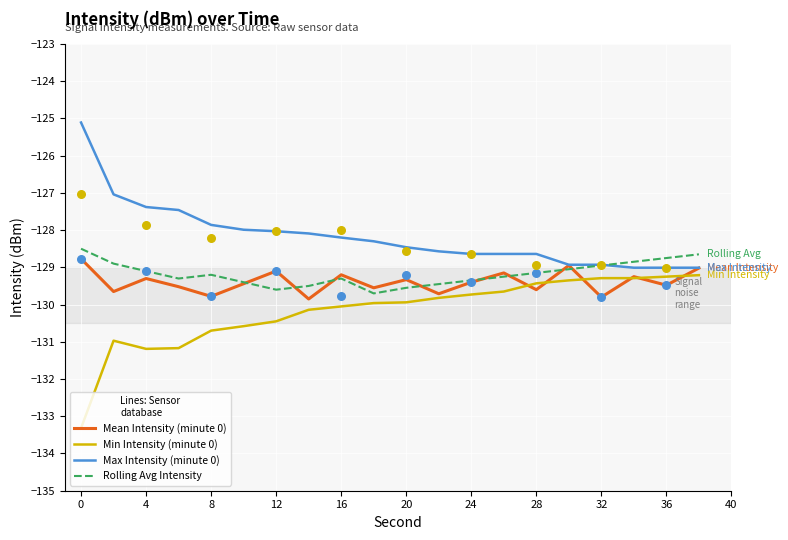

What is the highest value of the Mean Intensity (minute 0) series?

-128.8